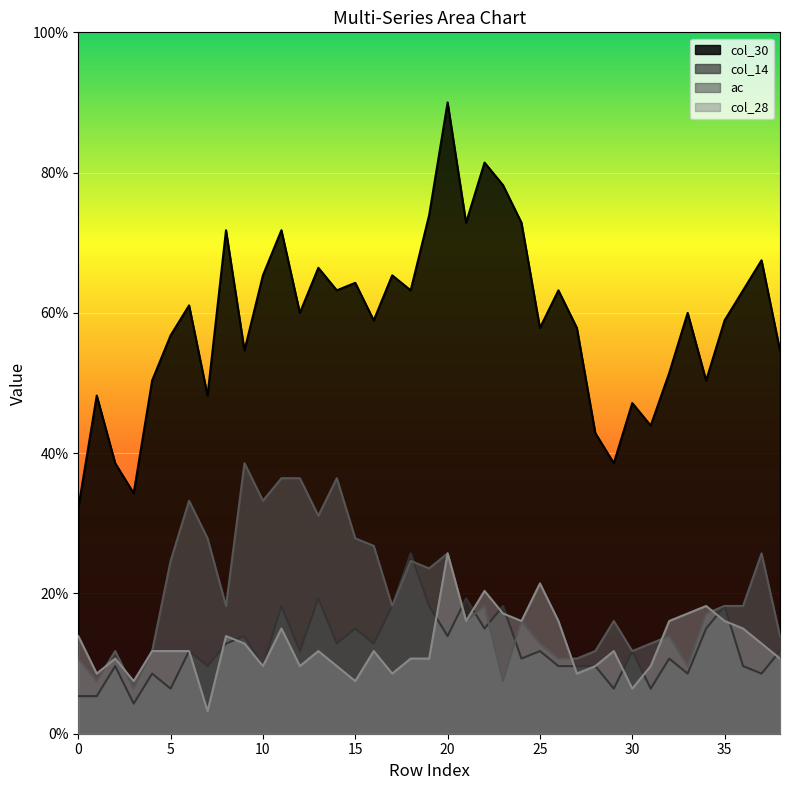

What is the minimum value shown in the chart?

3.2